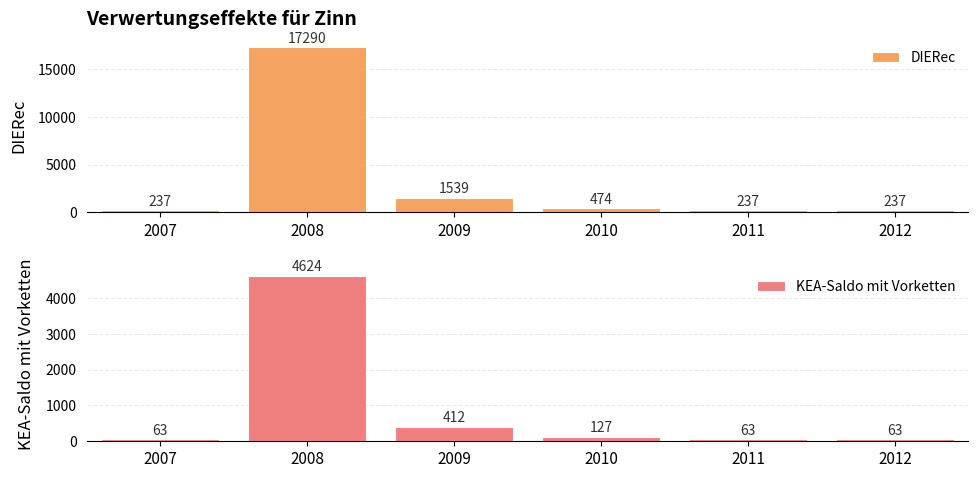

What is the difference between the maximum and minimum values in the KEA-Saldo mit Vorketten series?

4561